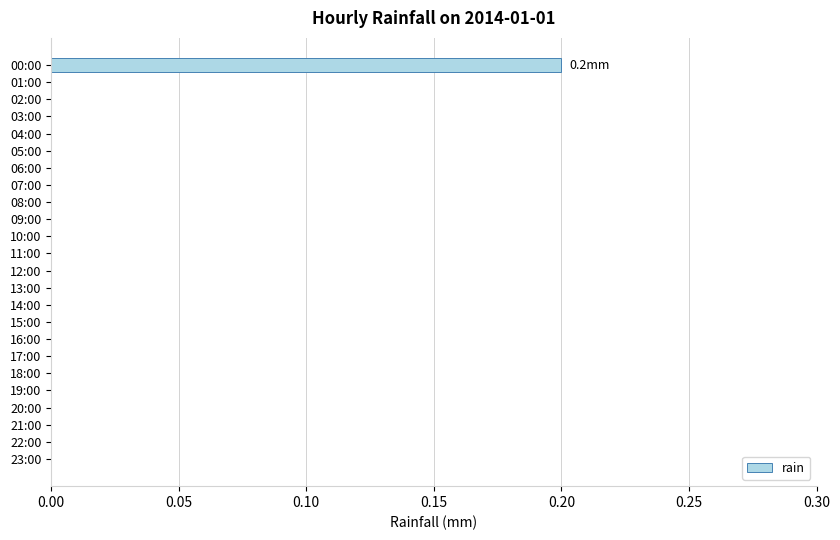

How many values are between 0 and 1?

24